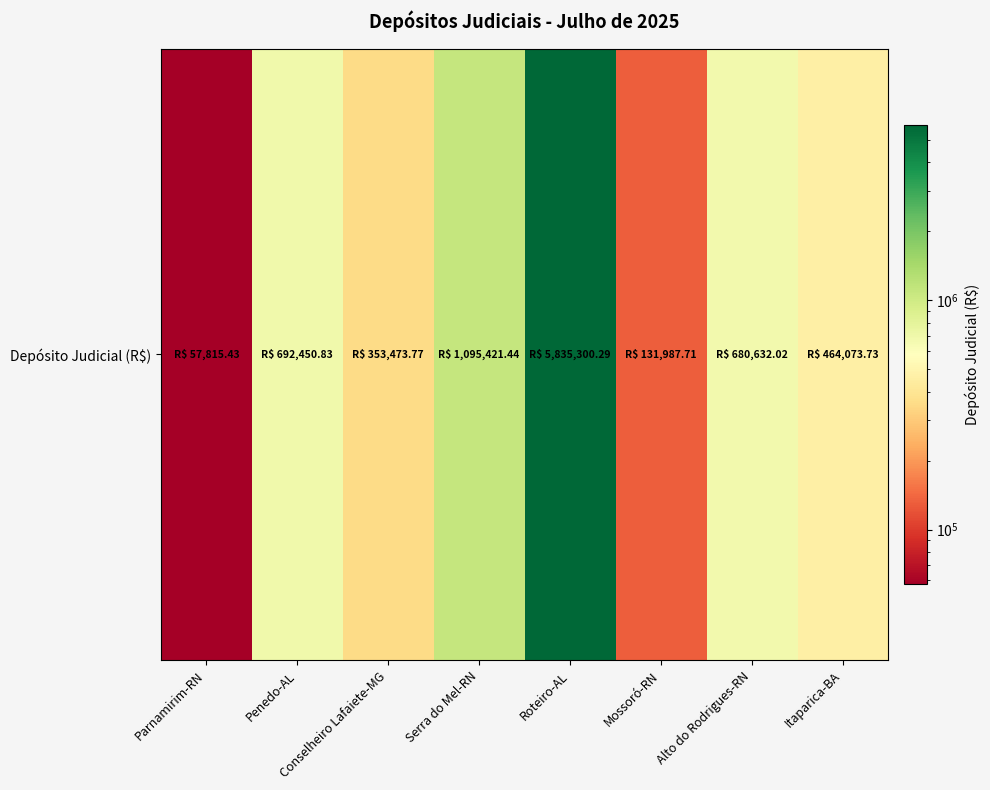

What is the average value?

1163894.4